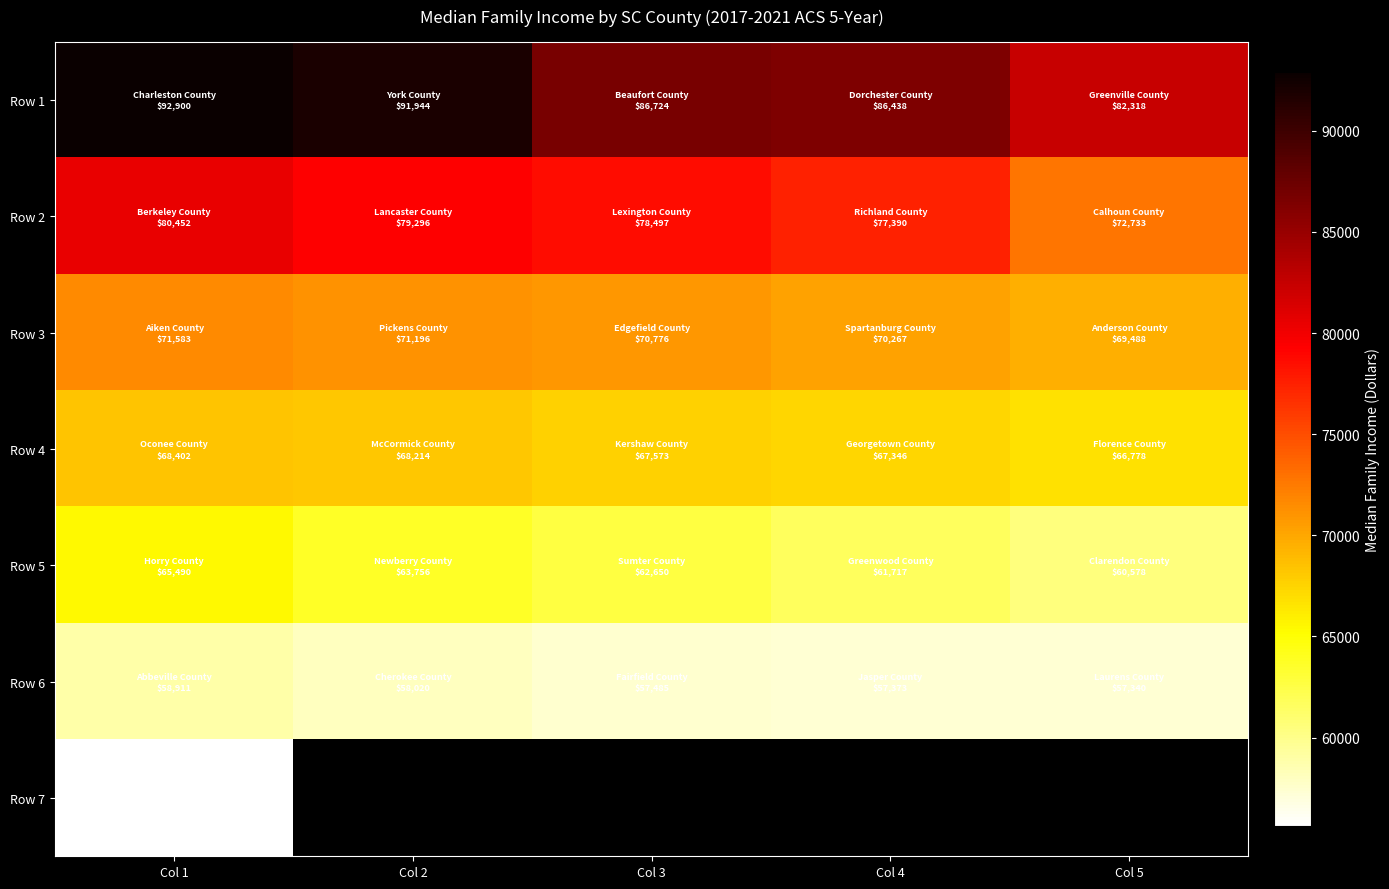

List the series in order of their peak value, lowest first.

Row 7, Row 6, Row 5, Row 4, Row 3, Row 2, Row 1